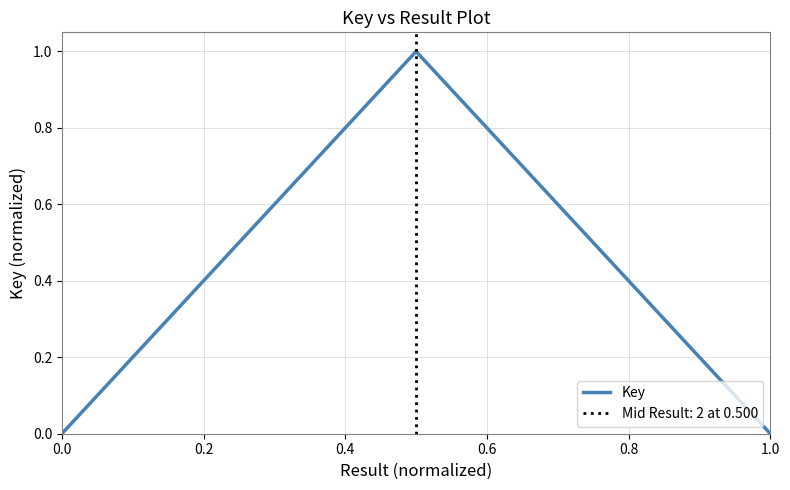

True or false: the data shows 0.0 at 0.0.

True